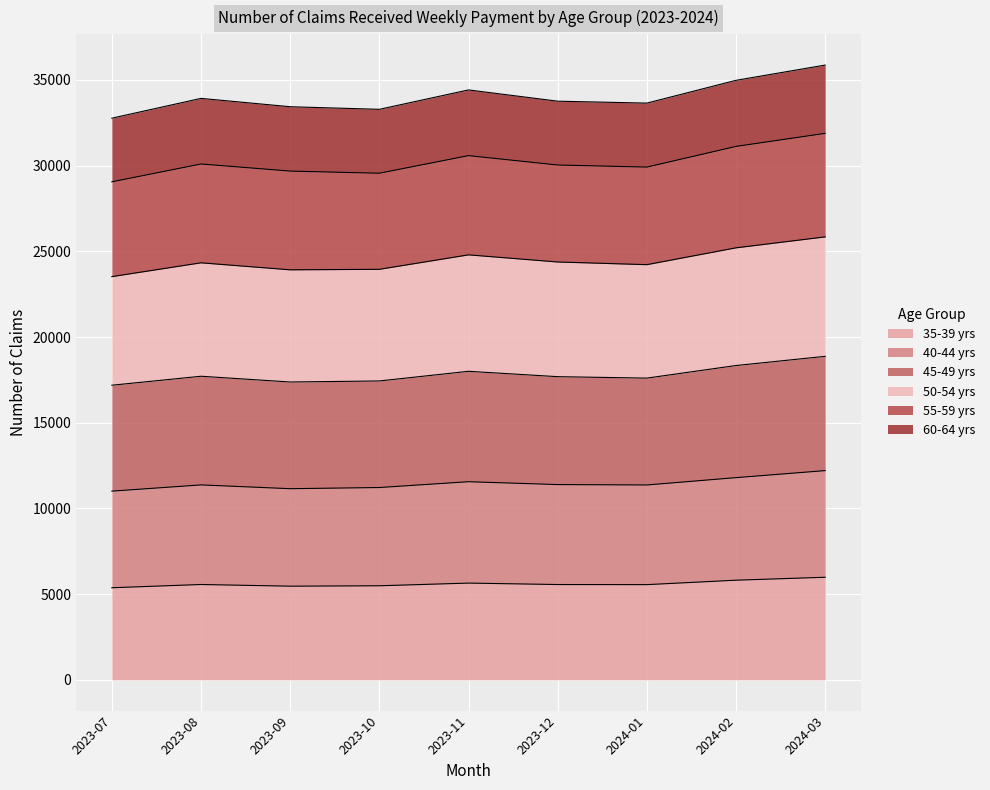

What is the minimum value for 35-39 yrs?

5374